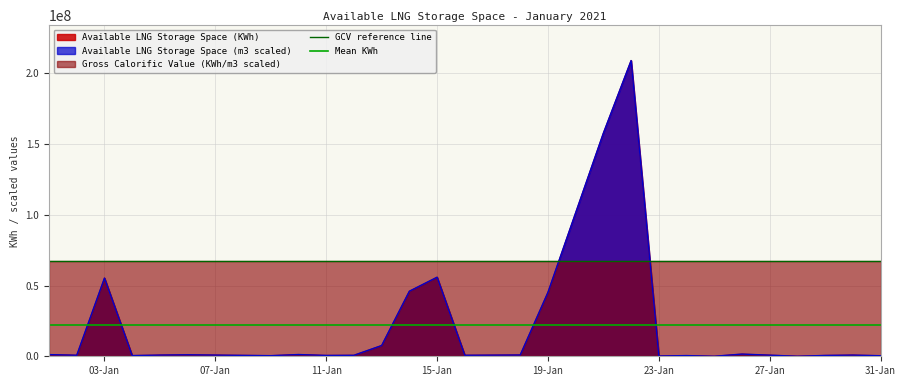

What is the highest value of the Available LNG Storage Space (KWh) series?

209070733